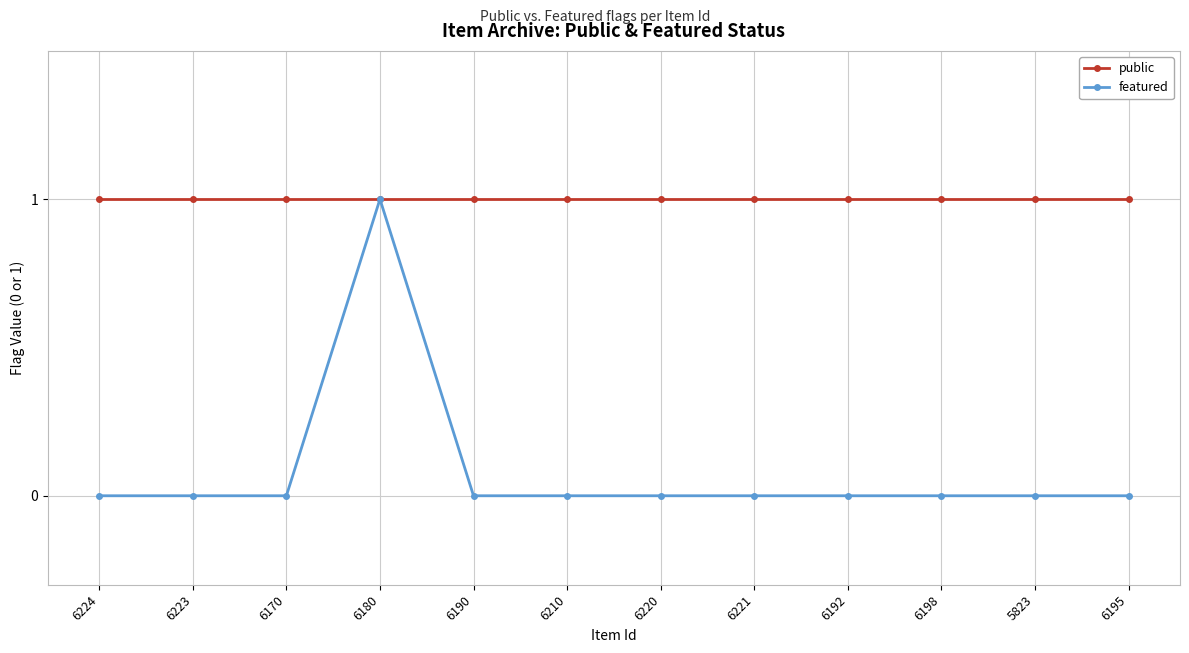

How many lines are shown in the chart?

2